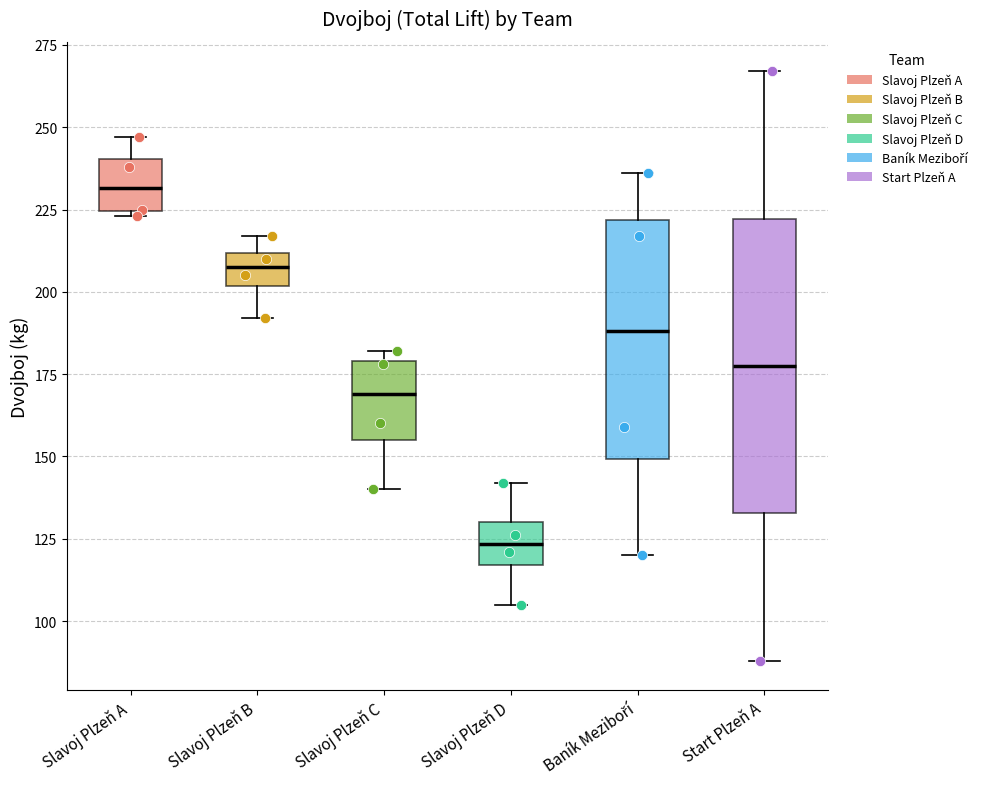

Where does the upper whisker of the box for Slavoj Plzeň A end on the y-axis? The values are not printed on the chart, so give them approximately, as read against the axis.

245